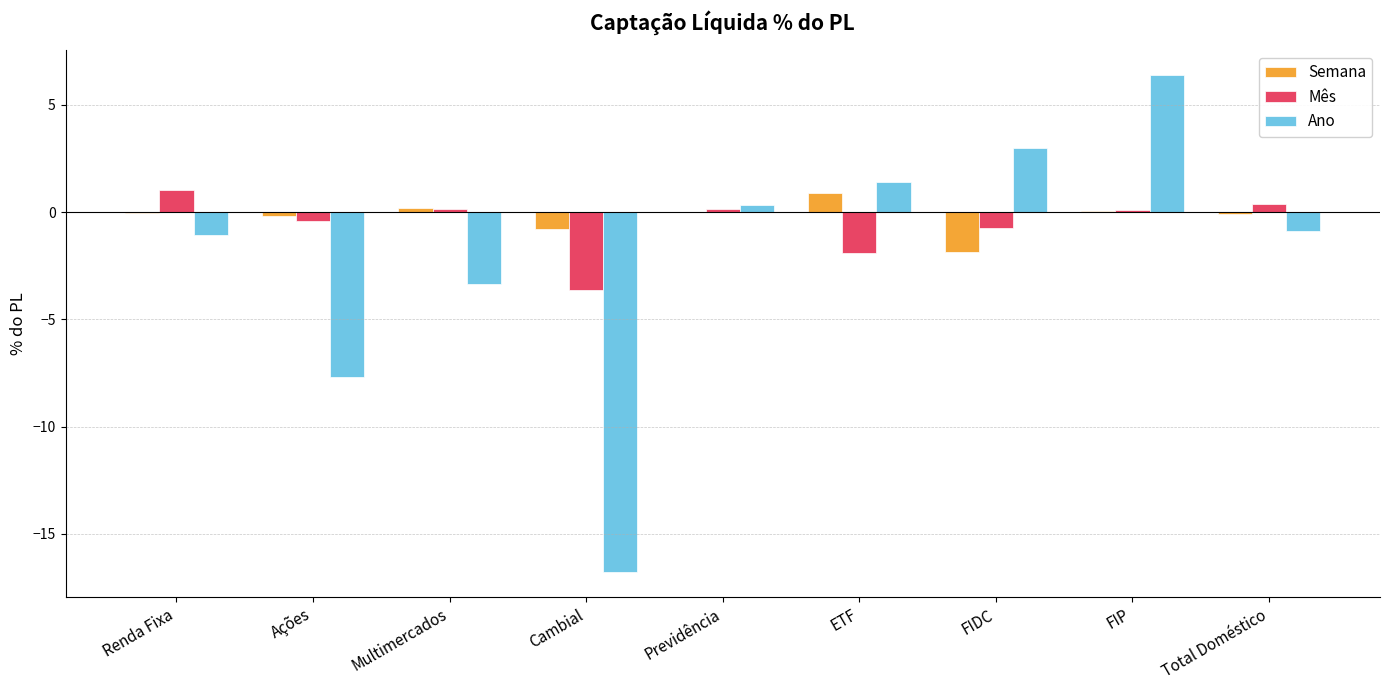

What is the average value of the Mês series?

-0.5